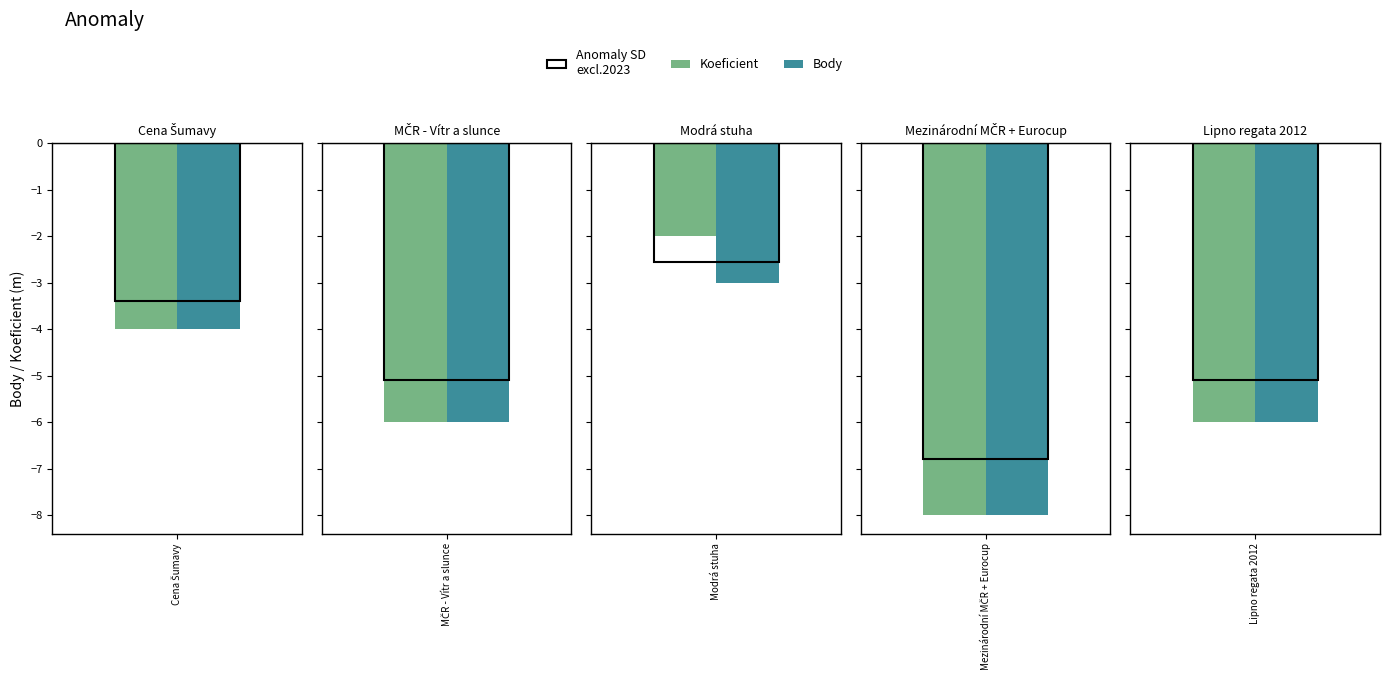

What is the label of the 4th bar from the right?

MČR - Vítr a slunce